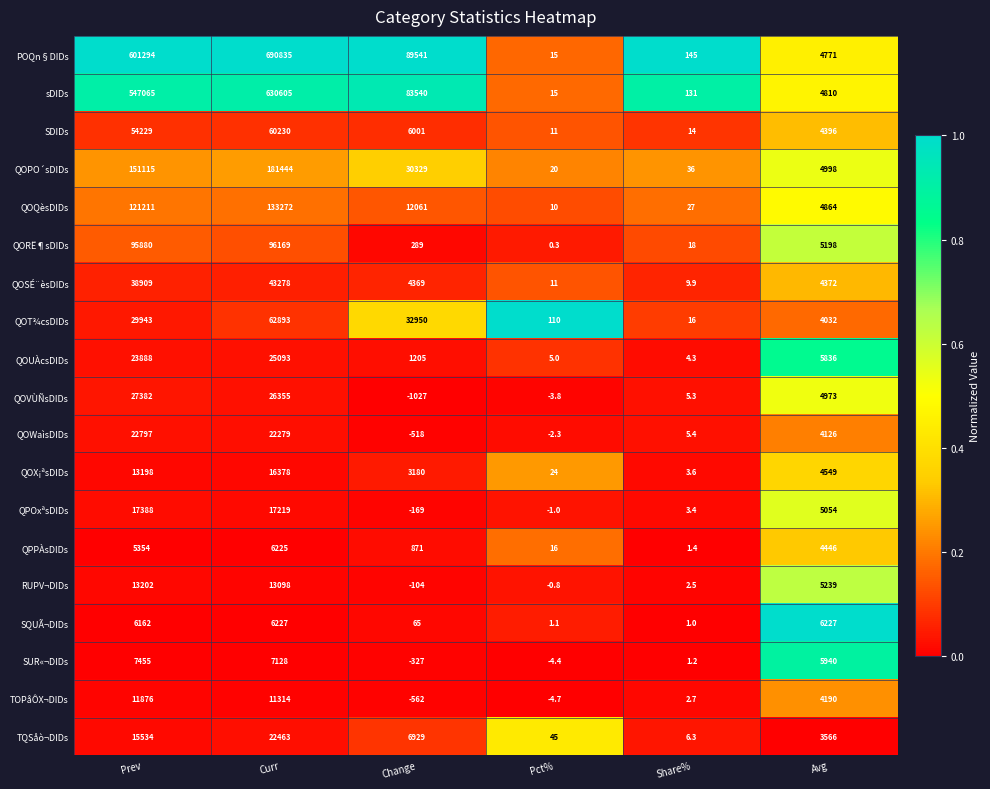

Which series has the widest spread of values?

POQn§DIDs